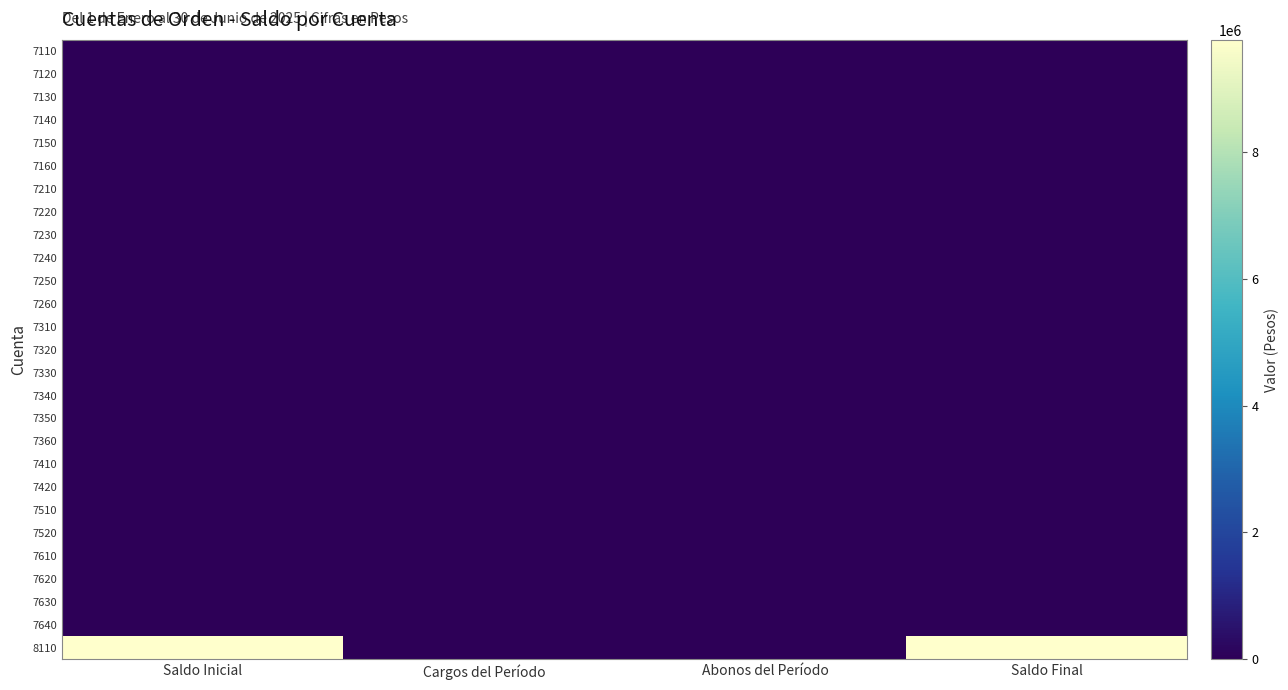

Reading left to right, transcribe all the data shown in this chart.

7110: Saldo Inicial=0.0	Cargos del Período=0.0	Abonos del Período=0.0	Saldo Final=0.0
7120: Saldo Inicial=0.0	Cargos del Período=0.0	Abonos del Período=0.0	Saldo Final=0.0
7130: Saldo Inicial=0.0	Cargos del Período=0.0	Abonos del Período=0.0	Saldo Final=0.0
7140: Saldo Inicial=0.0	Cargos del Período=0.0	Abonos del Período=0.0	Saldo Final=0.0
7150: Saldo Inicial=0.0	Cargos del Período=0.0	Abonos del Período=0.0	Saldo Final=0.0
7160: Saldo Inicial=0.0	Cargos del Período=0.0	Abonos del Período=0.0	Saldo Final=0.0
7210: Saldo Inicial=0.0	Cargos del Período=0.0	Abonos del Período=0.0	Saldo Final=0.0
7220: Saldo Inicial=0.0	Cargos del Período=0.0	Abonos del Período=0.0	Saldo Final=0.0
7230: Saldo Inicial=0.0	Cargos del Período=0.0	Abonos del Período=0.0	Saldo Final=0.0
7240: Saldo Inicial=0.0	Cargos del Período=0.0	Abonos del Período=0.0	Saldo Final=0.0
7250: Saldo Inicial=0.0	Cargos del Período=0.0	Abonos del Período=0.0	Saldo Final=0.0
7260: Saldo Inicial=0.0	Cargos del Período=0.0	Abonos del Período=0.0	Saldo Final=0.0
7310: Saldo Inicial=0.0	Cargos del Período=0.0	Abonos del Período=0.0	Saldo Final=0.0
7320: Saldo Inicial=0.0	Cargos del Período=0.0	Abonos del Período=0.0	Saldo Final=0.0
7330: Saldo Inicial=0.0	Cargos del Período=0.0	Abonos del Período=0.0	Saldo Final=0.0
7340: Saldo Inicial=0.0	Cargos del Período=0.0	Abonos del Período=0.0	Saldo Final=0.0
7350: Saldo Inicial=0.0	Cargos del Período=0.0	Abonos del Período=0.0	Saldo Final=0.0
7360: Saldo Inicial=0.0	Cargos del Período=0.0	Abonos del Período=0.0	Saldo Final=0.0
7410: Saldo Inicial=0.0	Cargos del Período=0.0	Abonos del Período=0.0	Saldo Final=0.0
7420: Saldo Inicial=0.0	Cargos del Período=0.0	Abonos del Período=0.0	Saldo Final=0.0
7510: Saldo Inicial=0.0	Cargos del Período=0.0	Abonos del Período=0.0	Saldo Final=0.0
7520: Saldo Inicial=0.0	Cargos del Período=0.0	Abonos del Período=0.0	Saldo Final=0.0
7610: Saldo Inicial=0.0	Cargos del Período=0.0	Abonos del Período=0.0	Saldo Final=0.0
7620: Saldo Inicial=0.0	Cargos del Período=0.0	Abonos del Período=0.0	Saldo Final=0.0
7630: Saldo Inicial=0.0	Cargos del Período=0.0	Abonos del Período=0.0	Saldo Final=0.0
7640: Saldo Inicial=0.0	Cargos del Período=0.0	Abonos del Período=0.0	Saldo Final=0.0
8110: Saldo Inicial=9760654.4	Cargos del Período=0.0	Abonos del Período=0.0	Saldo Final=9760654.4